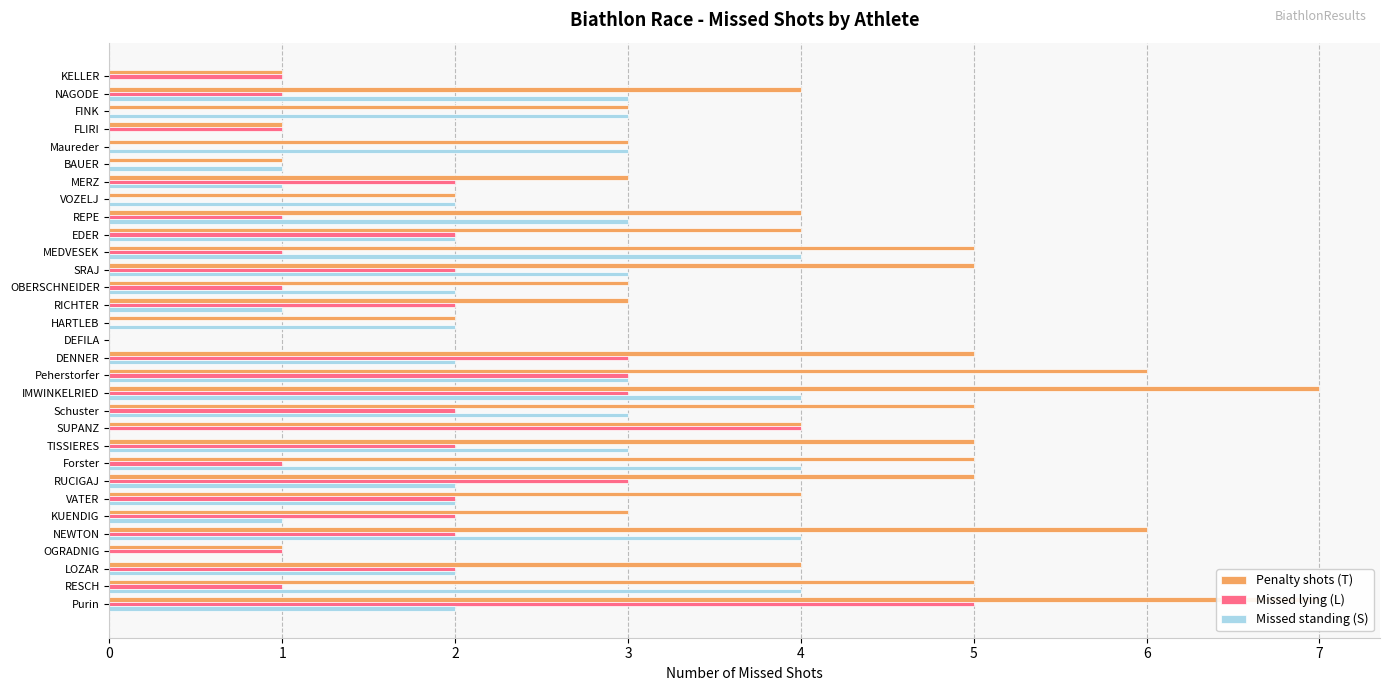

What is the difference between the second highest and minimum values in the Penalty shots (T) series?

7